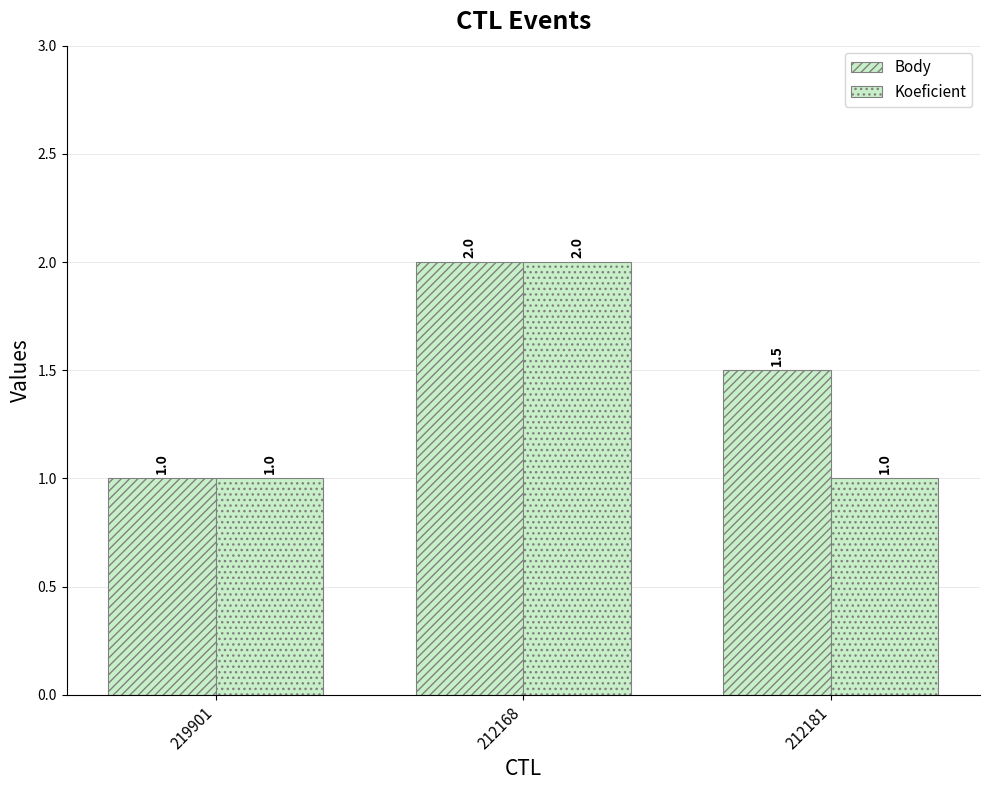

At which category is the sum across all series the highest?

212168